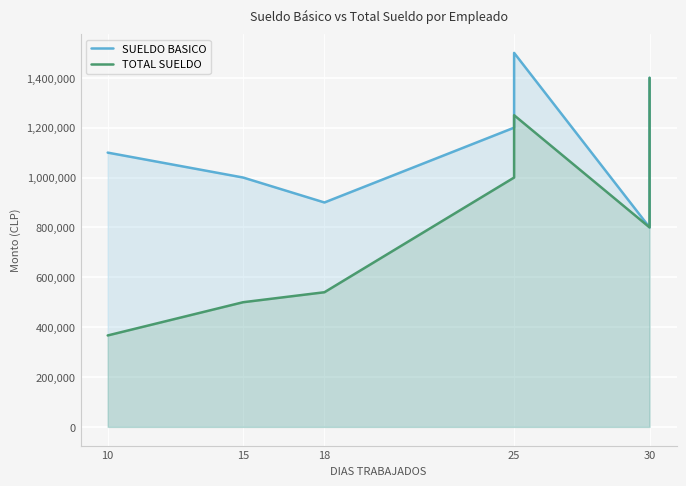

What is the difference between the maximum and minimum values in the SUELDO BASICO series?

700000.0